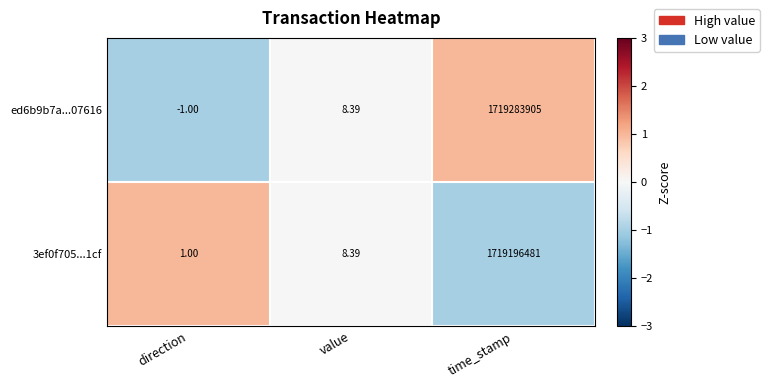

What is the smallest value displayed?

-1.0